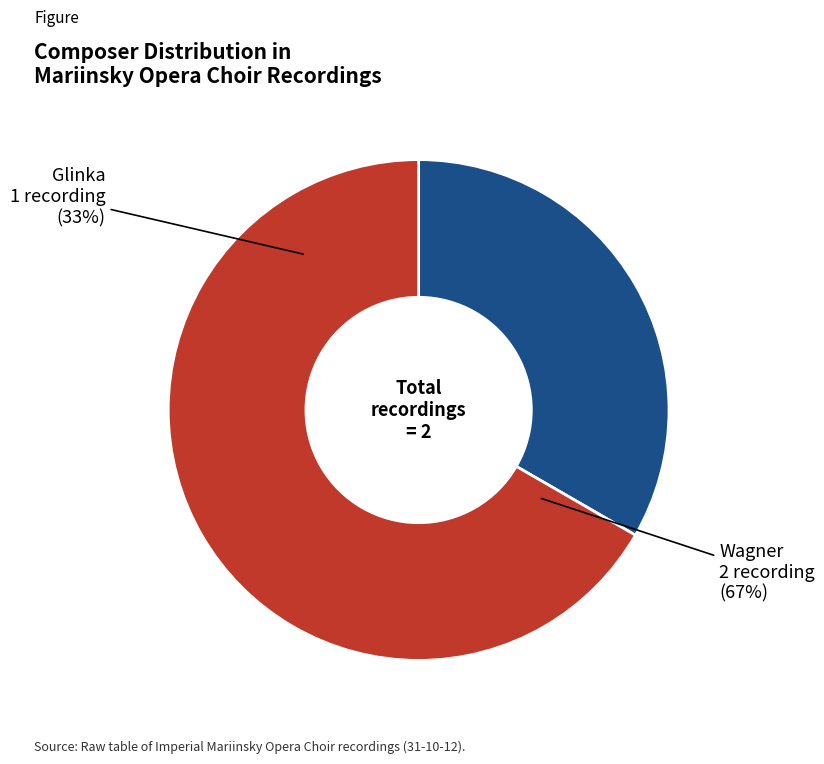

What is the change in value from Glinka to Wagner?

+1